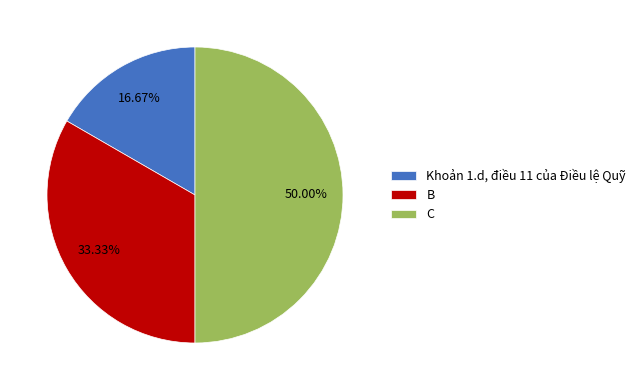

Rank the categories by value from lowest to highest.

Khoản 1.d, điều 11 của Điều lệ Quỹ, B, C